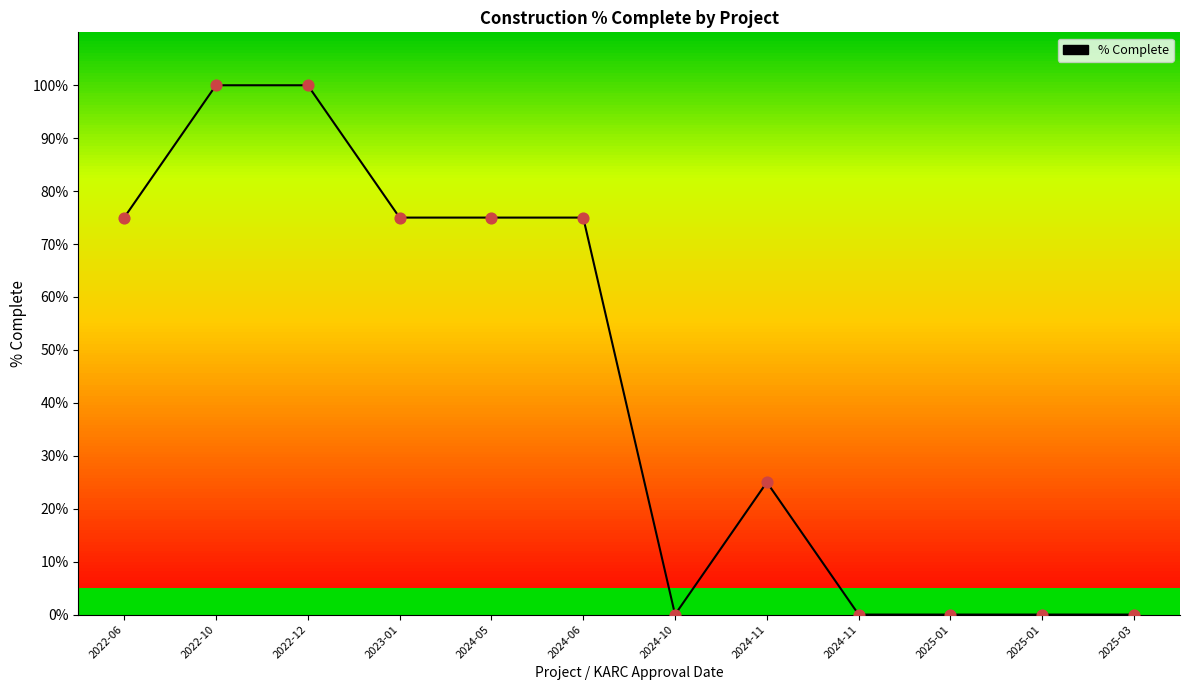

Between 2024-10 and 2025-01, which is larger?

2024-10